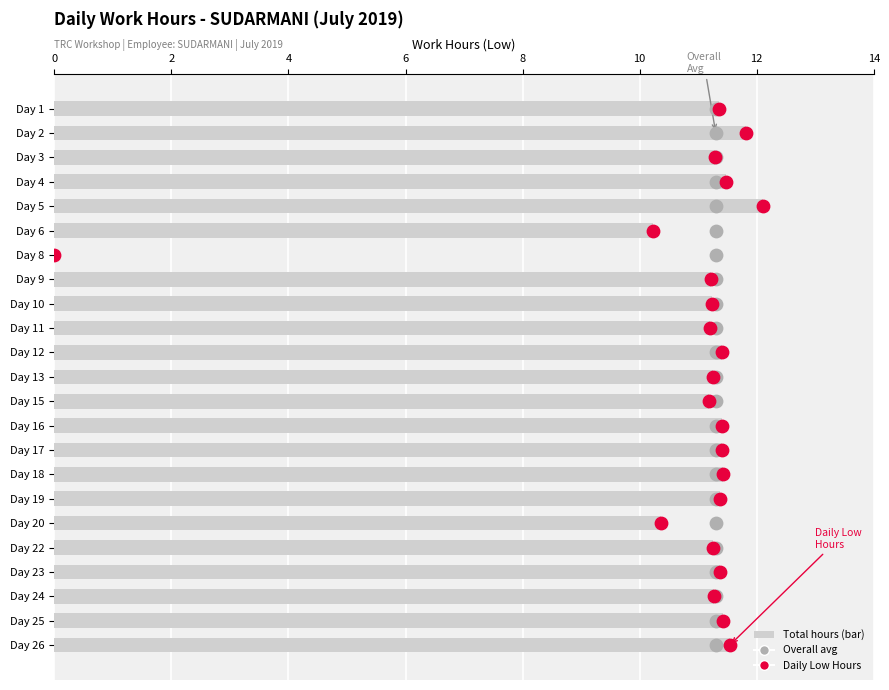

Which series has the largest total across all categories?

Overall avg